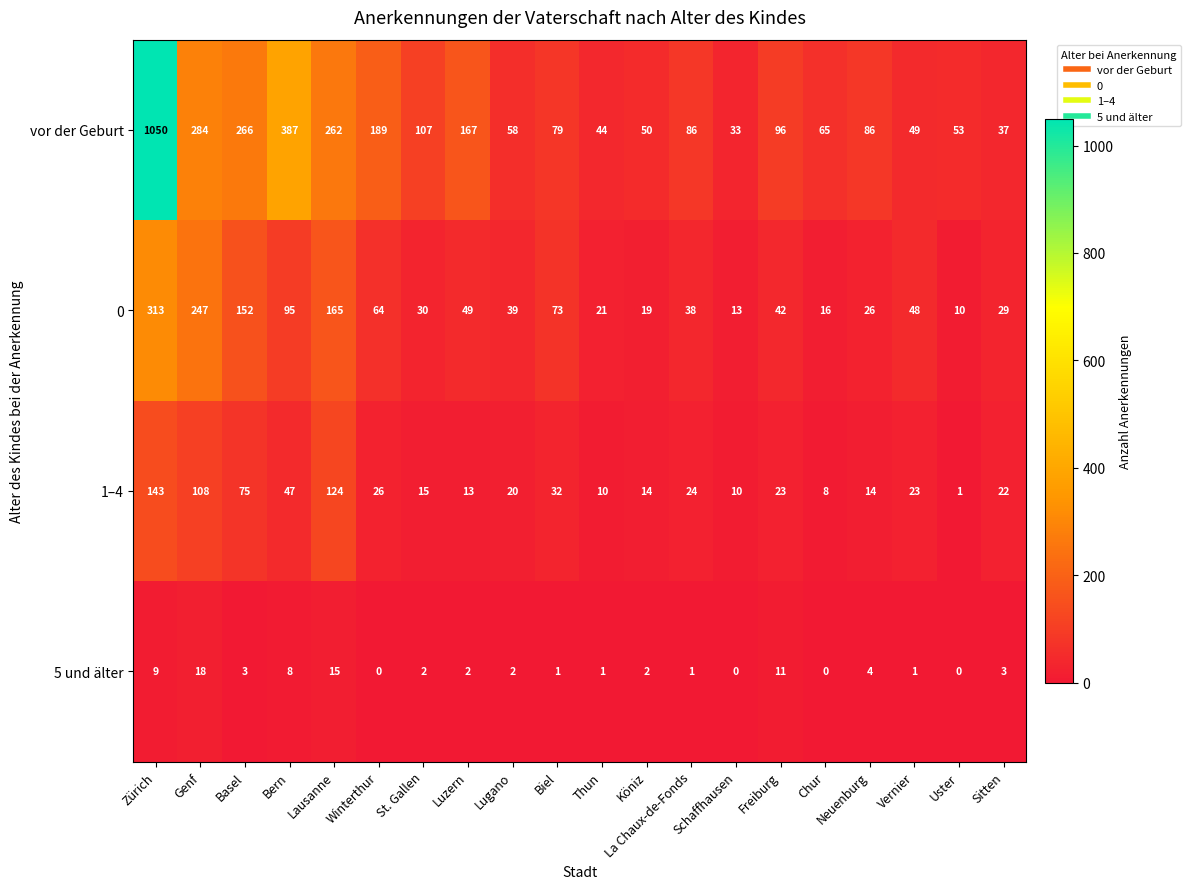

At Freiburg, list the series in order from smallest to largest.

5 und älter, 1–4, 0, vor der Geburt